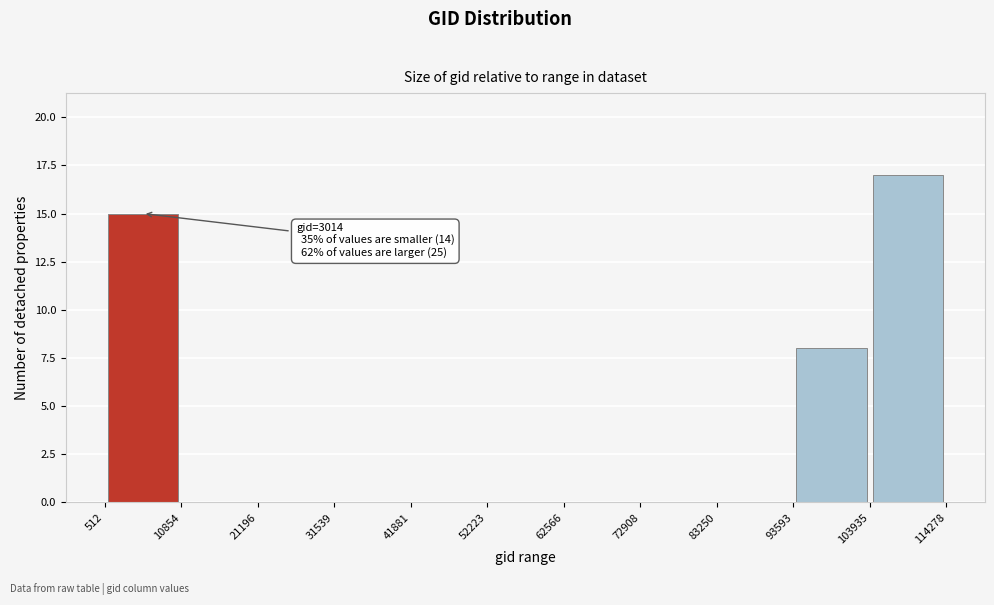

Which range on the x-axis has the tallest bar?

103935 to 114278